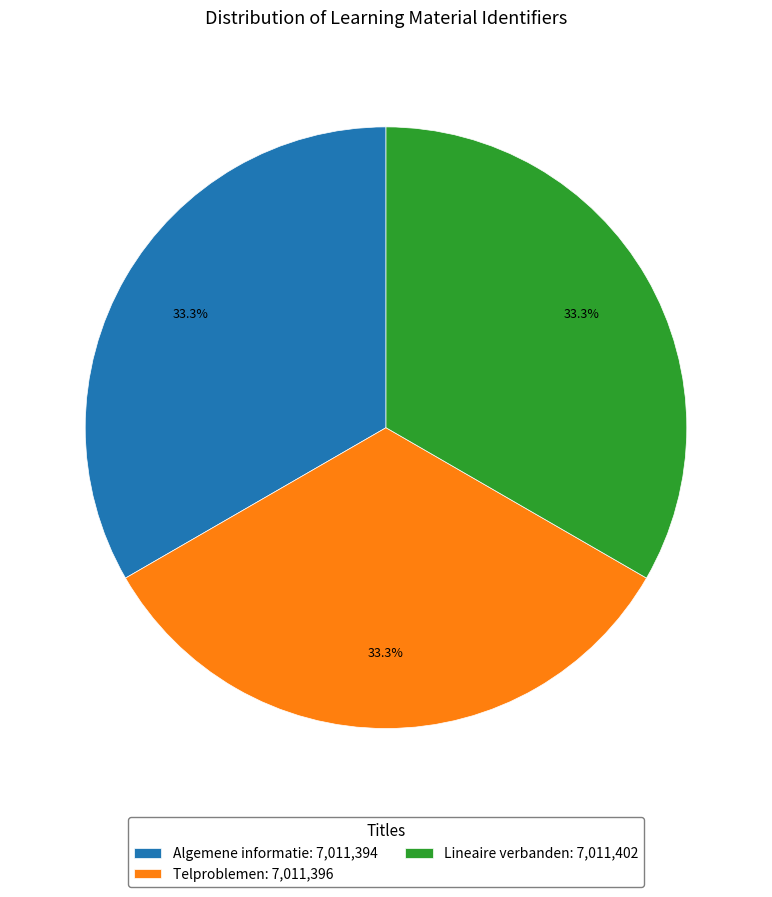

What is the ratio of the value at Telproblemen: 7,011,396 to the value at Lineaire verbanden: 7,011,402?

1.0